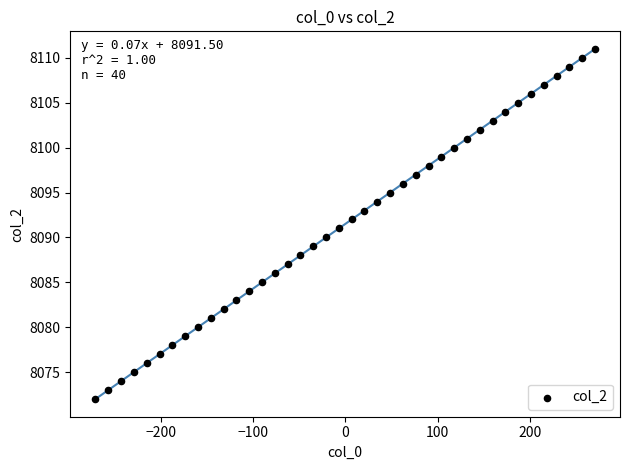

What is the range of Y values (max minus min)?

39